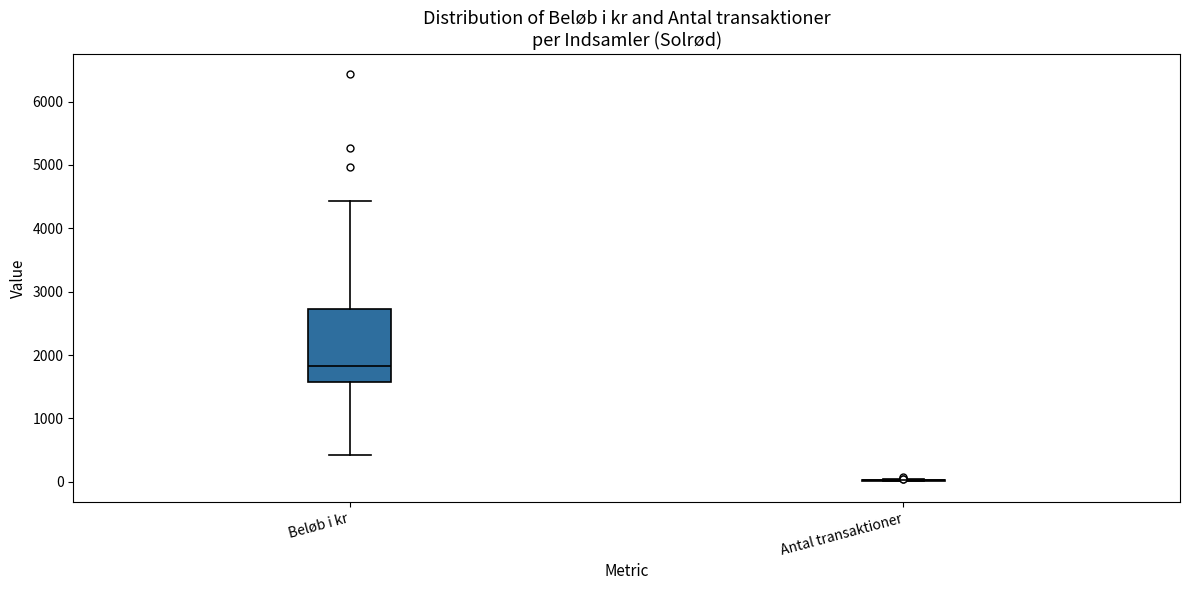

Reading left to right, transcribe this box plot: for each box, give where its median line is, the range the box spans, and where its two whiskers end, as read against the y-axis. The values are not printed on the chart, so give them approximately, as read against the axis.

Beløb i kr: median 1800, box 1600 to 2700, whiskers 400 to 4400
Antal transaktioner: box collapsed to a line at 0, whiskers 0 to 0